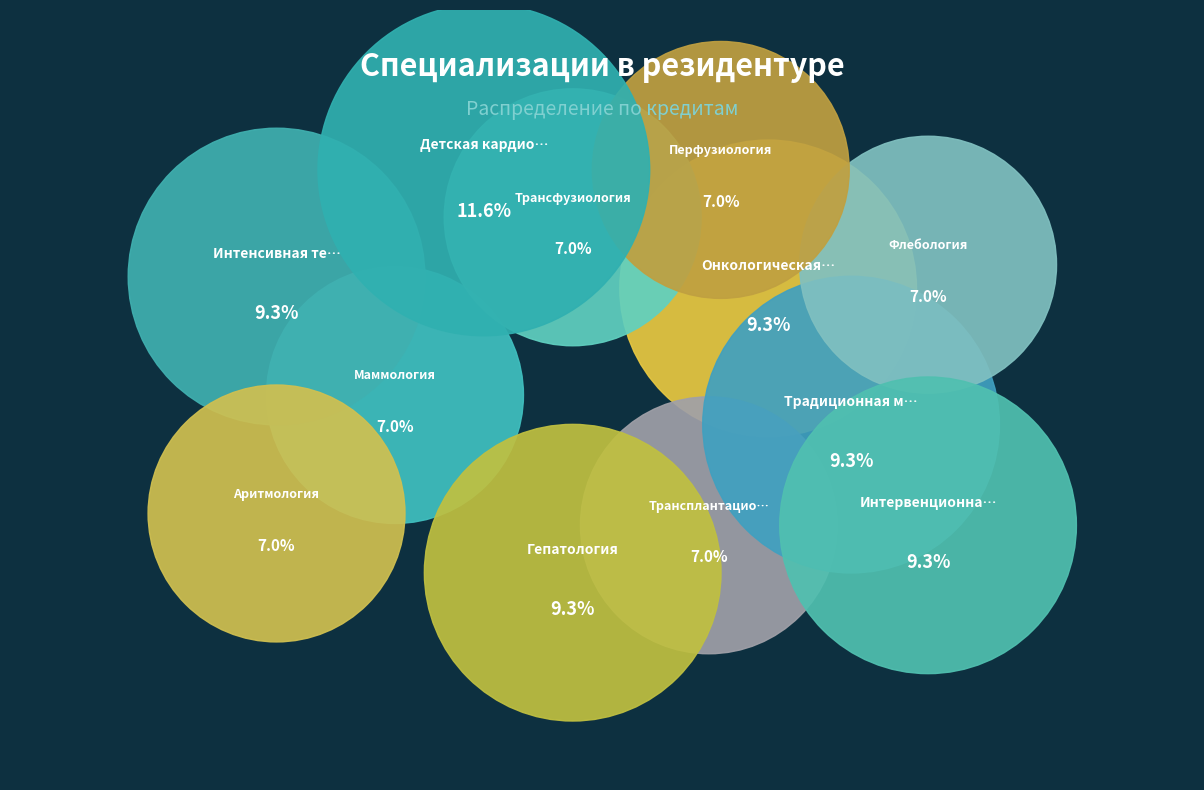

Does Маммология account for over 50% of the chart?

No